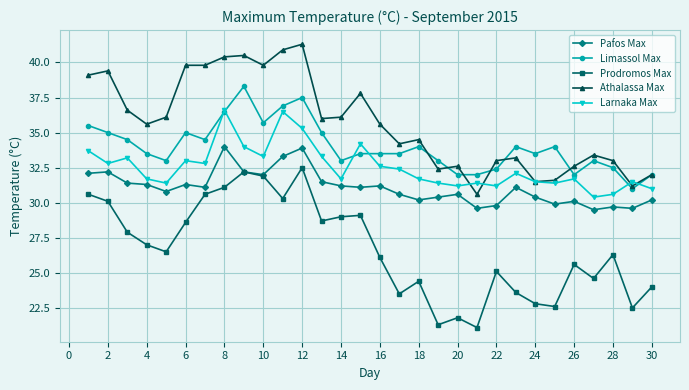

What are all the series names shown in the legend?

Pafos Max, Limassol Max, Prodromos Max, Athalassa Max, Larnaka Max